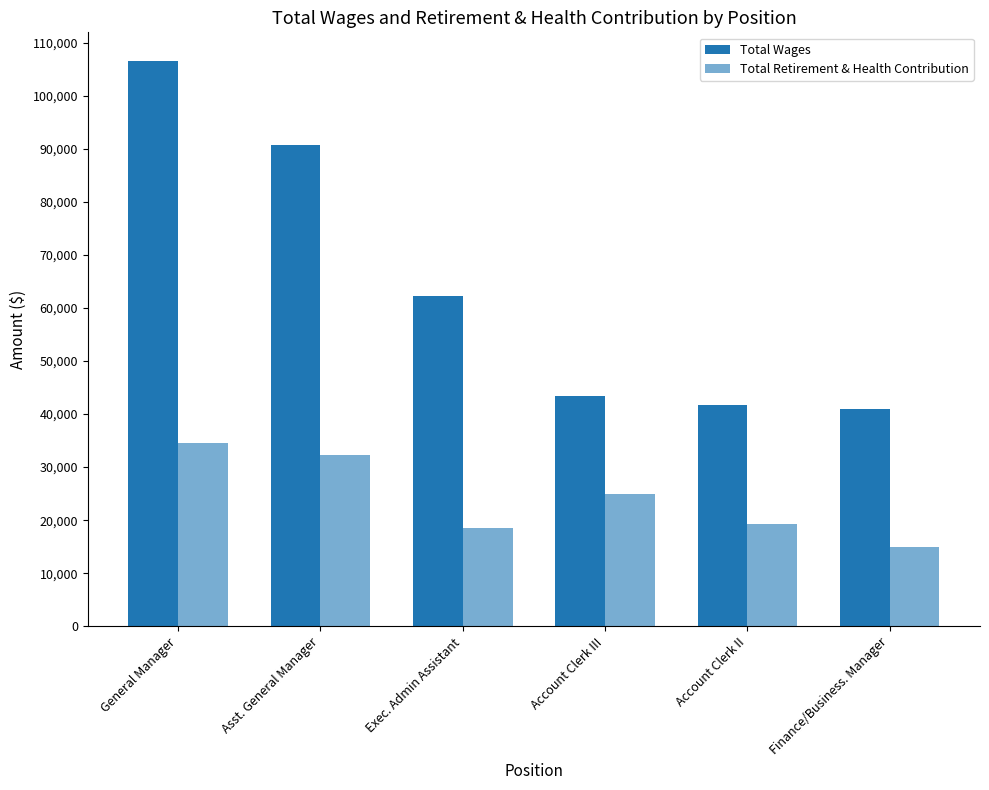

How many series are shown in this chart?

2